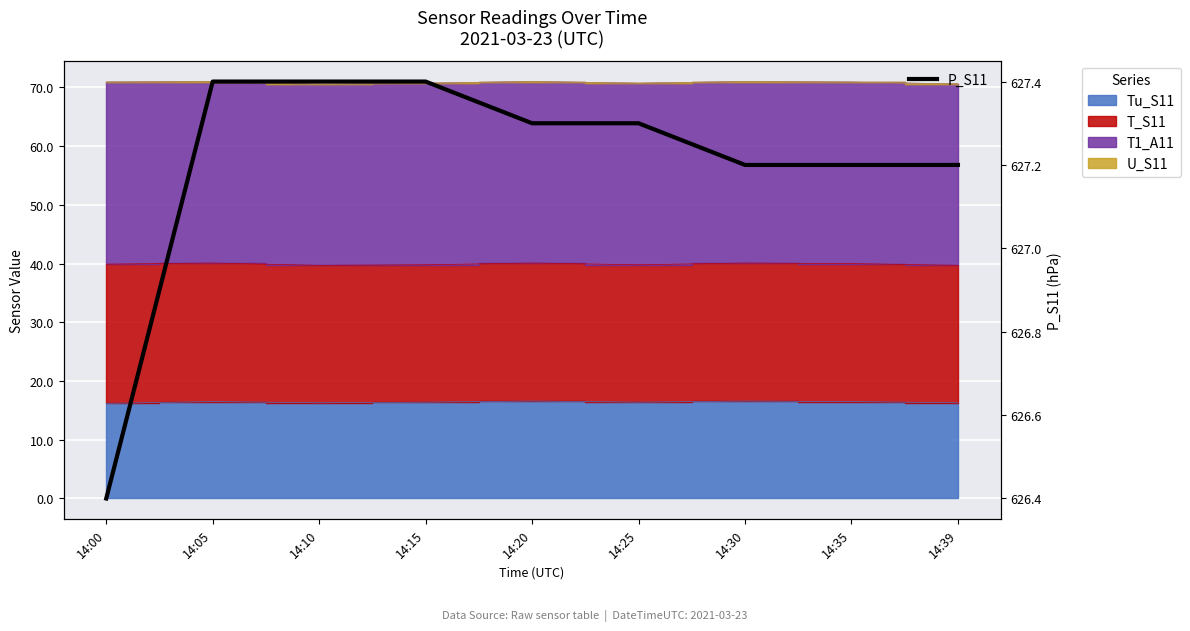

How many values exceed 627?

8